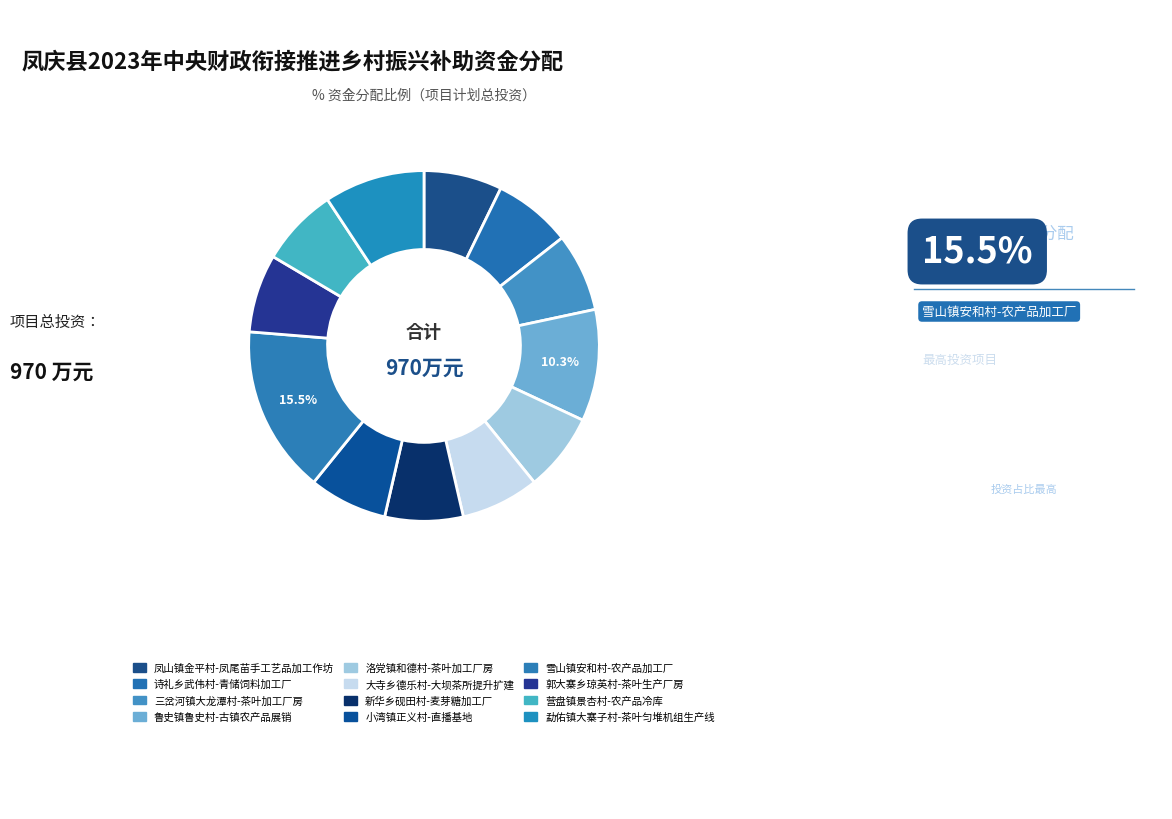

How many segments does this pie chart have?

12